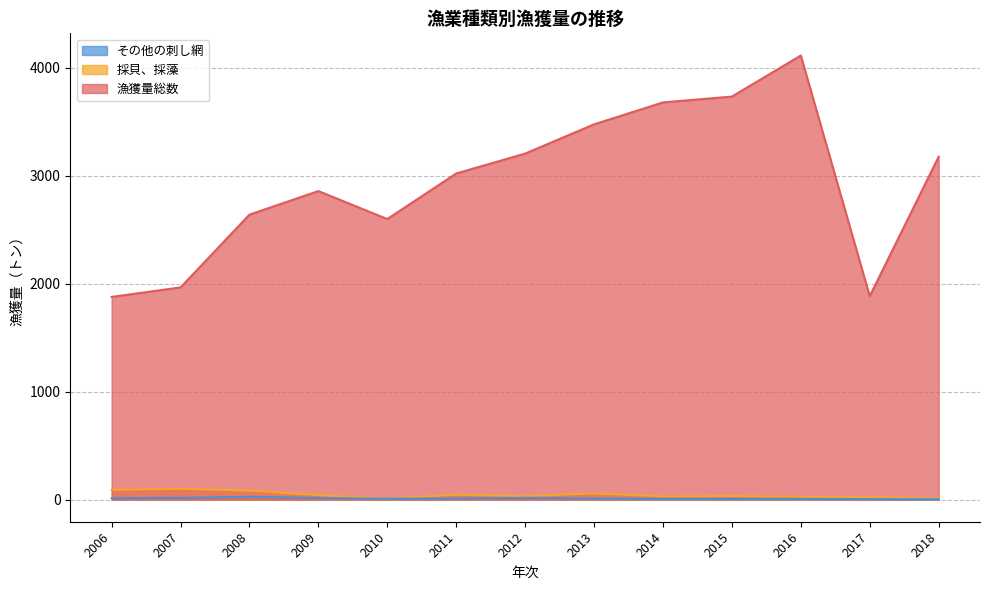

Is it true that その他の刺し網 equals 7 at 2010?

True